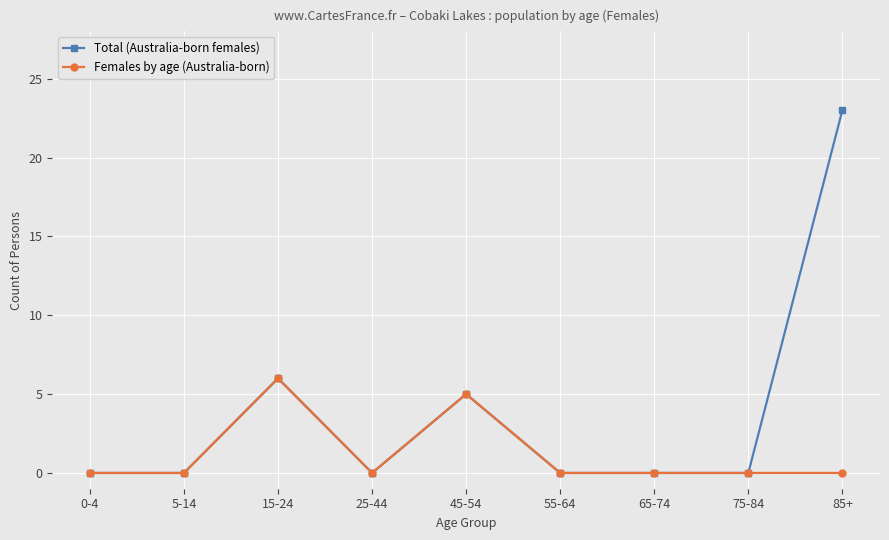

The Total (Australia-born females) series shows 0 at 25-44. True or false?

True